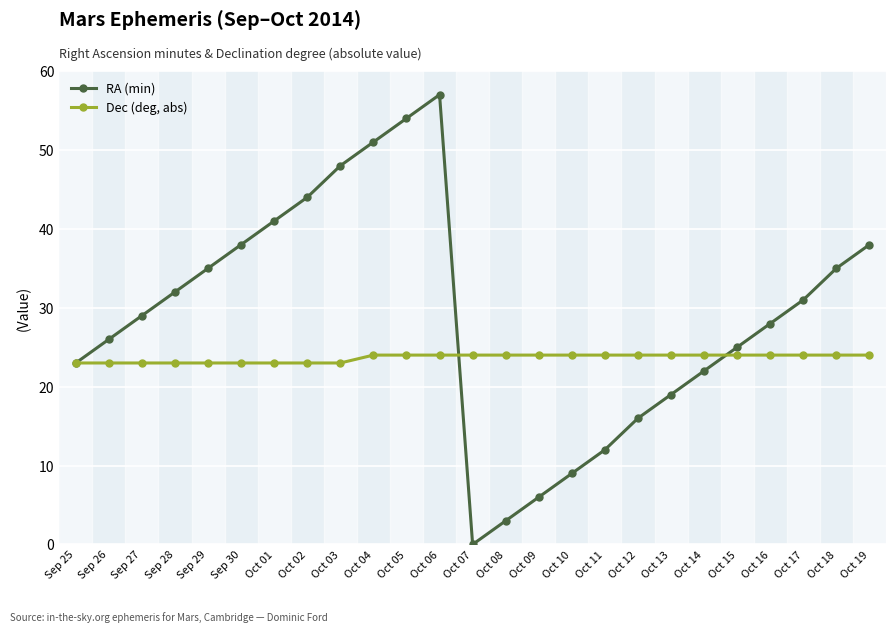

Which series changed the most between Sep 30 and Oct 18?

RA (min)